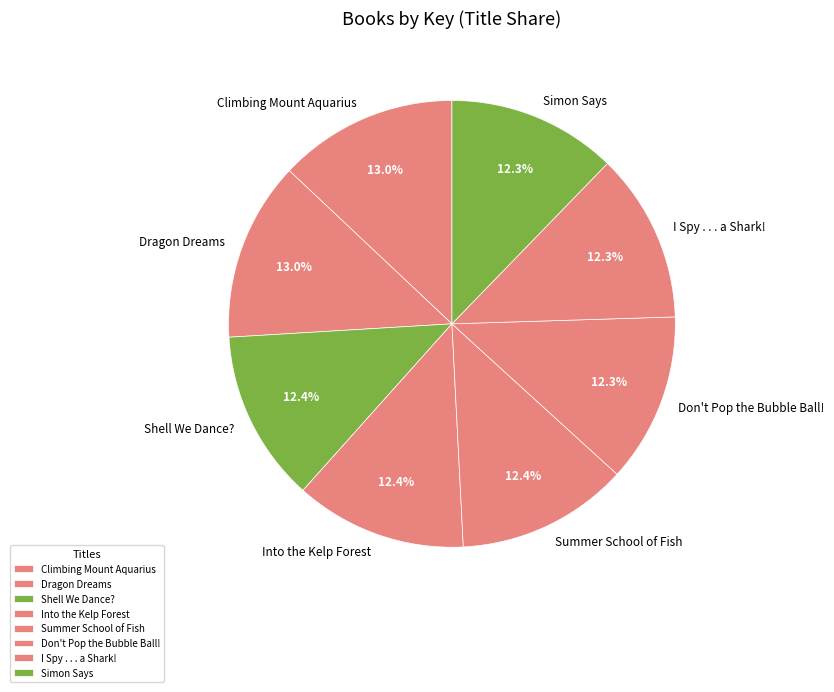

How many segments does this pie chart have?

8